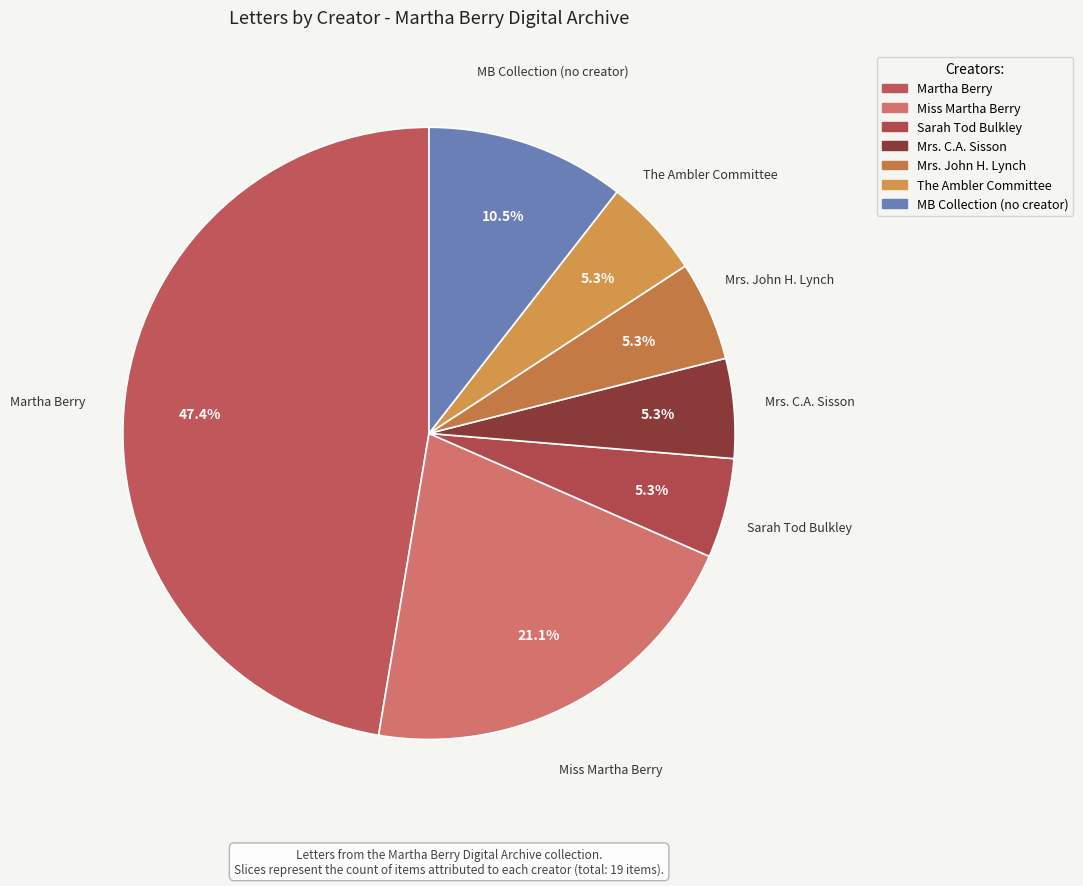

To the nearest percent, what is the difference between the largest and smallest slice percentages?

42%